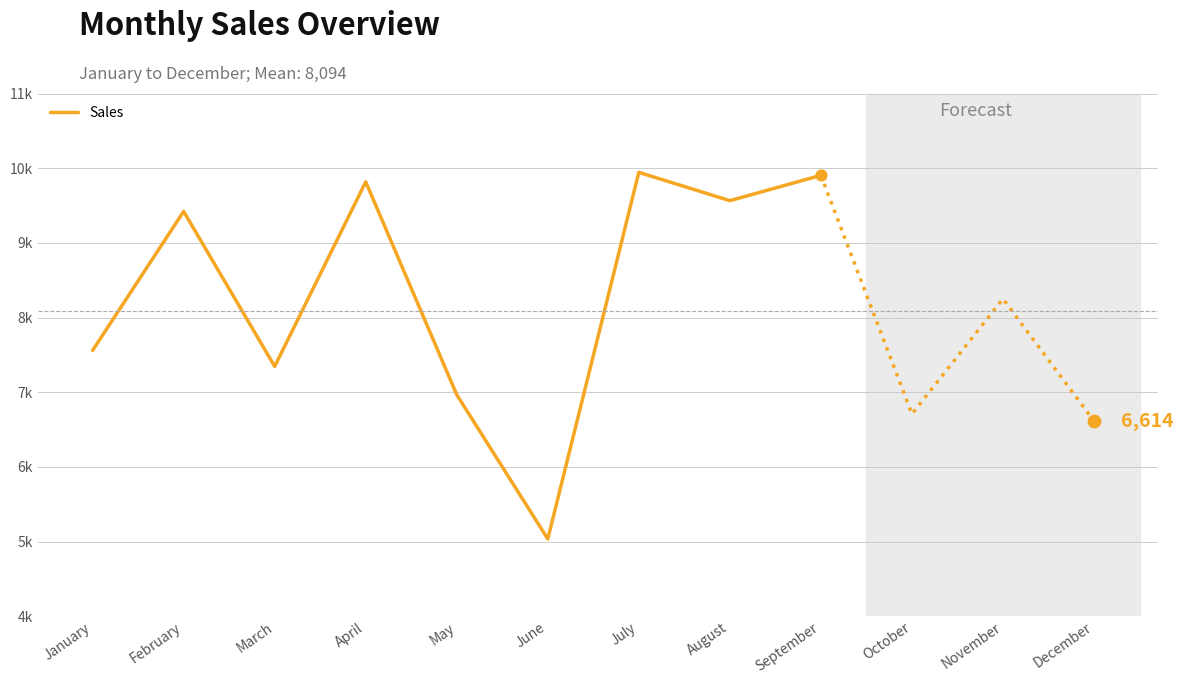

Which has a higher value, August or May?

August